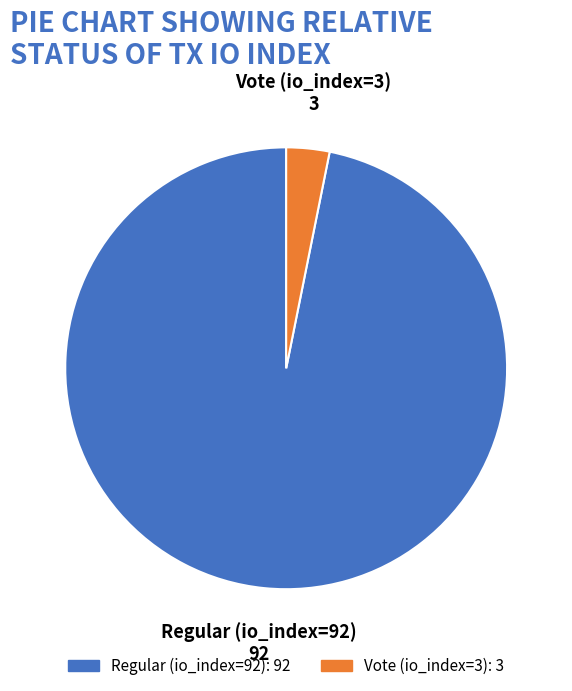

Rank the categories by value from lowest to highest.

Vote (io_index=3), Regular (io_index=92)